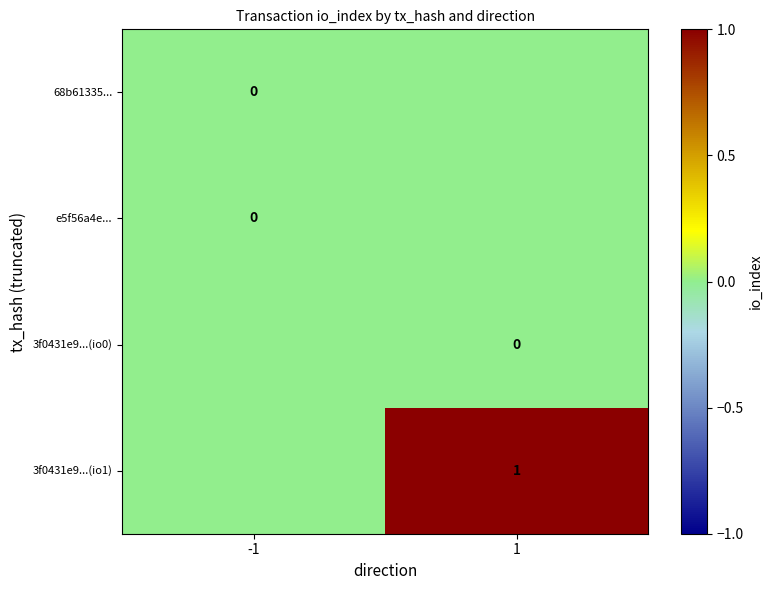

The 3f0431e9...(io1) series shows 0 at 1. True or false?

False